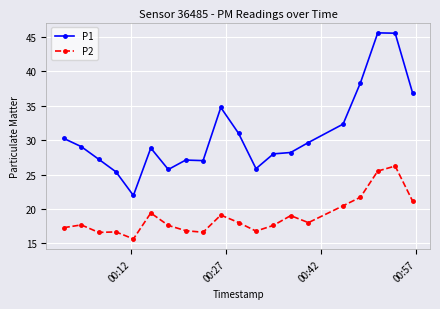

What is the value of the P2 point at the 11th from the left?

18.0